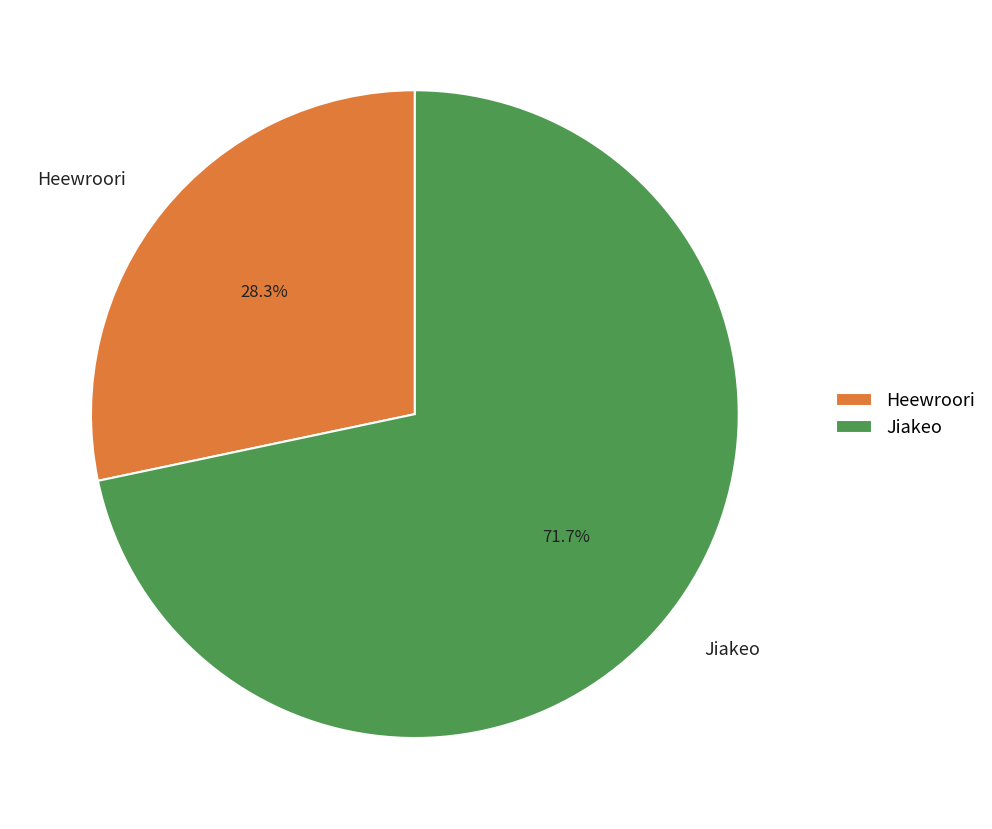

To the nearest percent, what is the combined percentage of Jiakeo and Heewroori?

100%